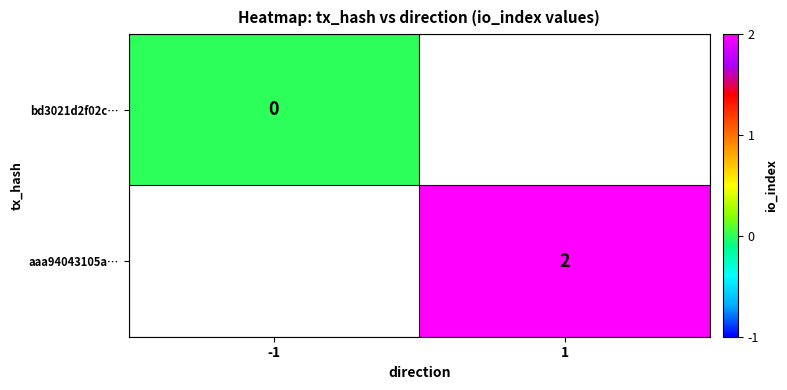

Is the value of aaa94043105a… at 1 greater than the value of bd3021d2f02c… at -1?

Yes